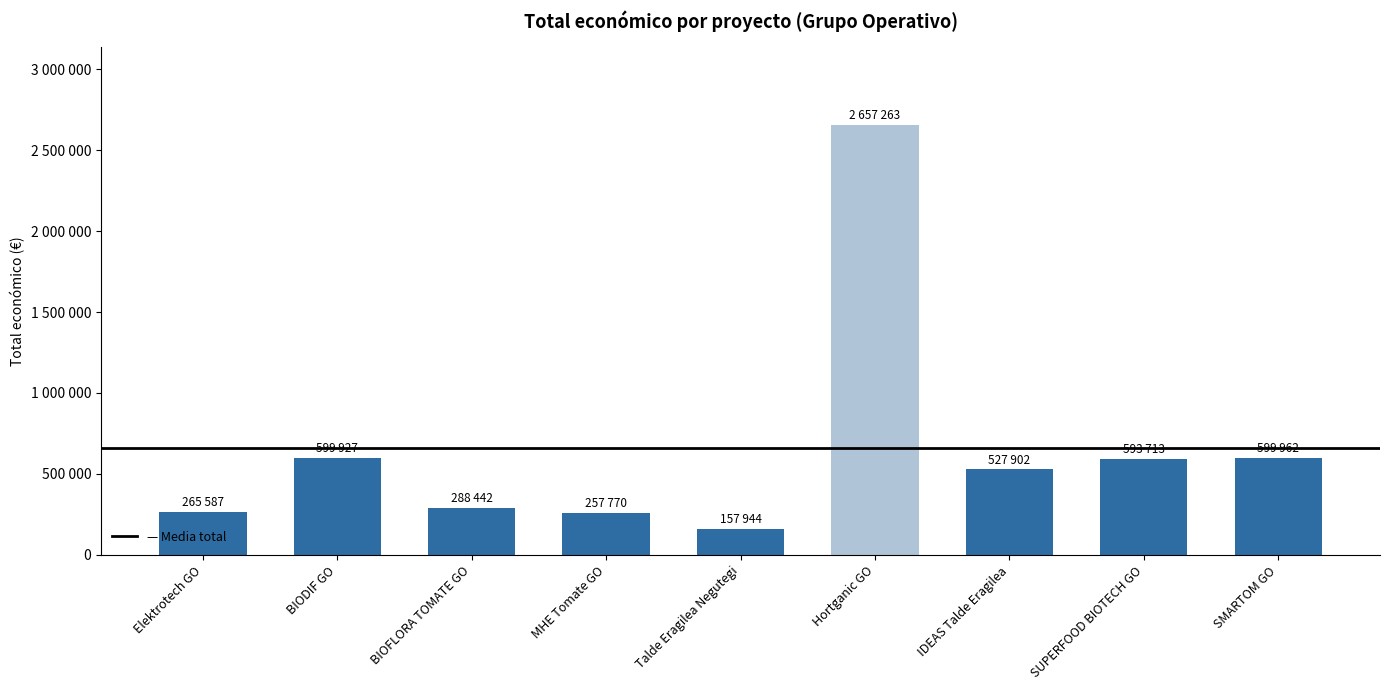

List the labels in order of value, smallest first.

Talde Eragilea Negutegi, MHE Tomate GO, Elektrotech GO, BIOFLORA TOMATE GO, IDEAS Talde Eragilea, SUPERFOOD BIOTECH GO, BIODIF GO, SMARTOM GO, Hortganic GO